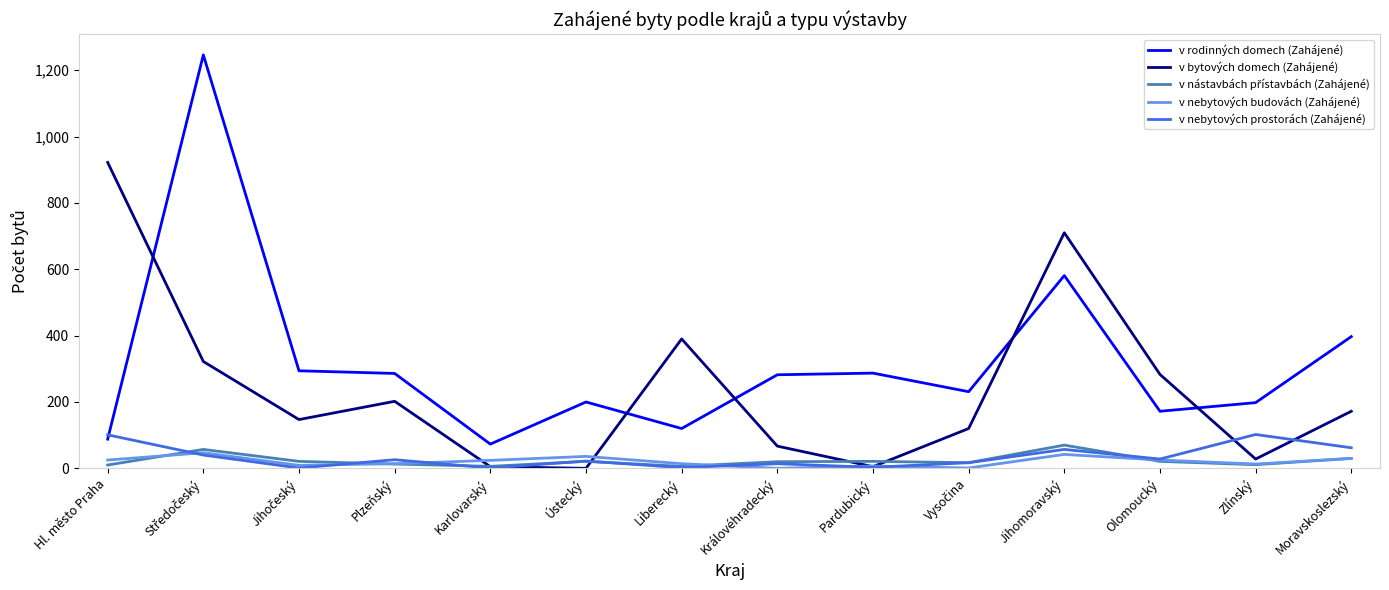

Between Olomoucký and Zlínský, which series saw the biggest shift?

v bytových domech (Zahájené)